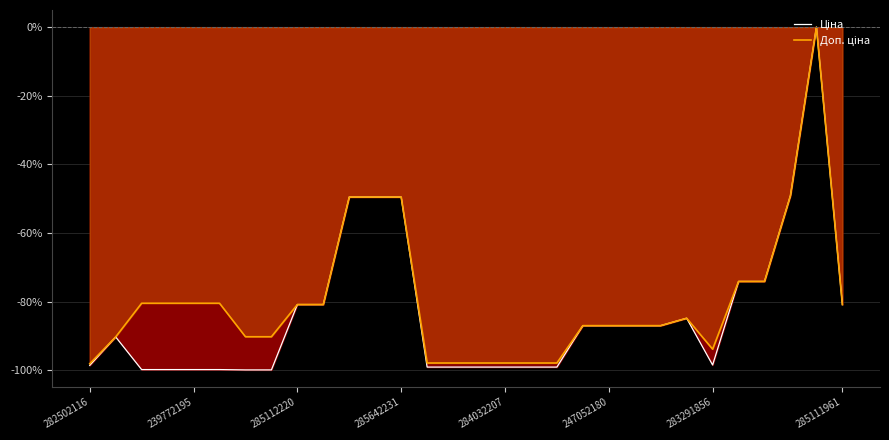

Reading right to left, what are all the values shown in this chart?

Ціна: -80.9	0.0	-49.1	-74.1	-74.1	-98.5	-84.8	-87.0	-87.0	-87.0	-87.0	-99.1	-99.1	-99.1	-99.1	-99.1	-99.1	-49.5	-49.5	-49.5	-80.9	-80.9	-99.9	-99.9	-99.8	-99.8	-99.8	-99.8	-90.3	-98.6
Доп. ціна: -80.9	0.0	-49.1	-74.1	-74.1	-93.9	-84.8	-87.0	-87.0	-87.0	-87.0	-97.9	-97.9	-97.9	-97.9	-97.9	-97.9	-49.5	-49.5	-49.5	-80.9	-80.9	-90.2	-90.2	-80.5	-80.5	-80.5	-80.5	-90.3	-98.1